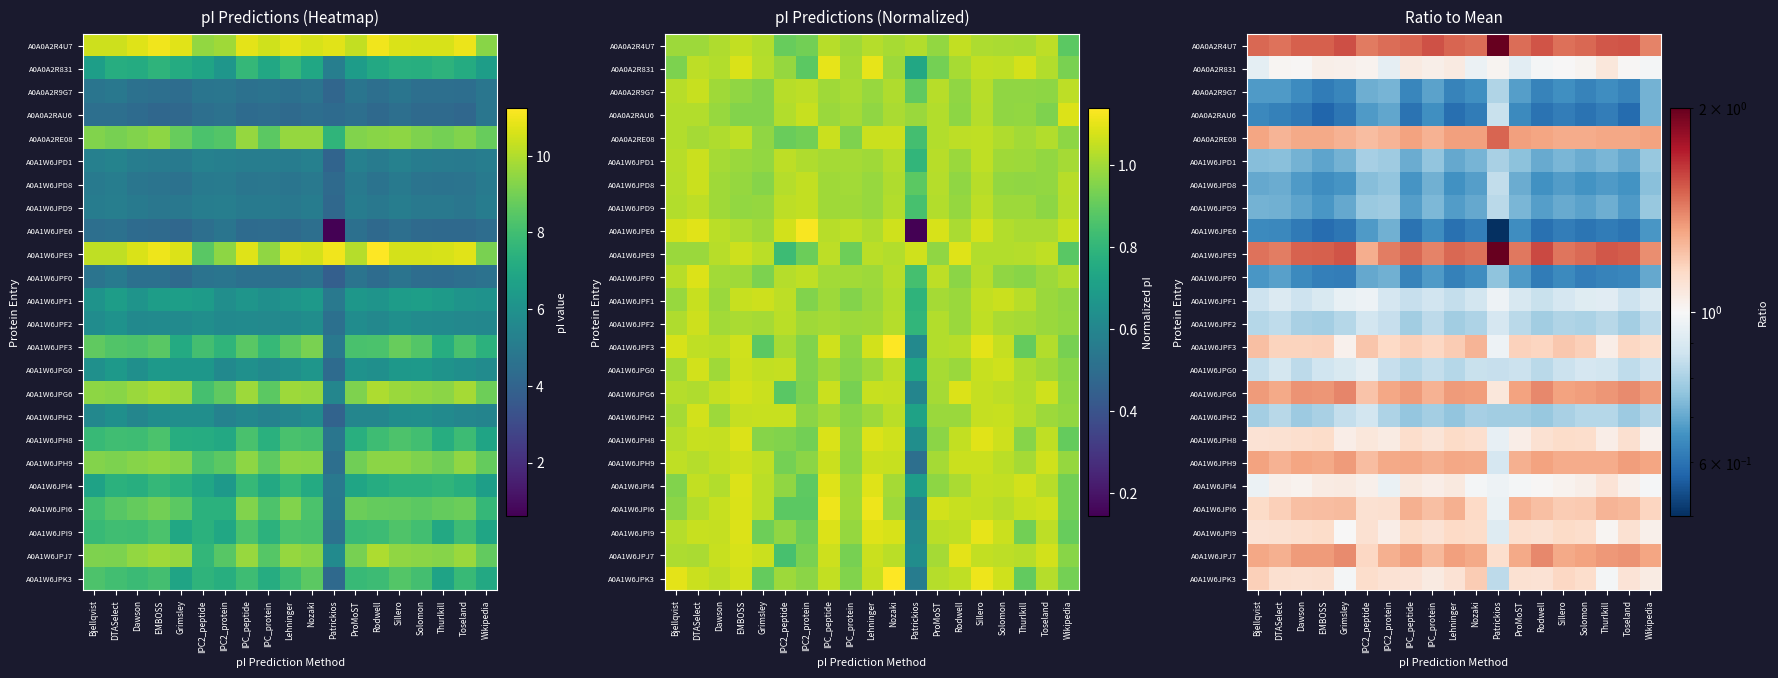

What is the greatest value displayed?

2.2